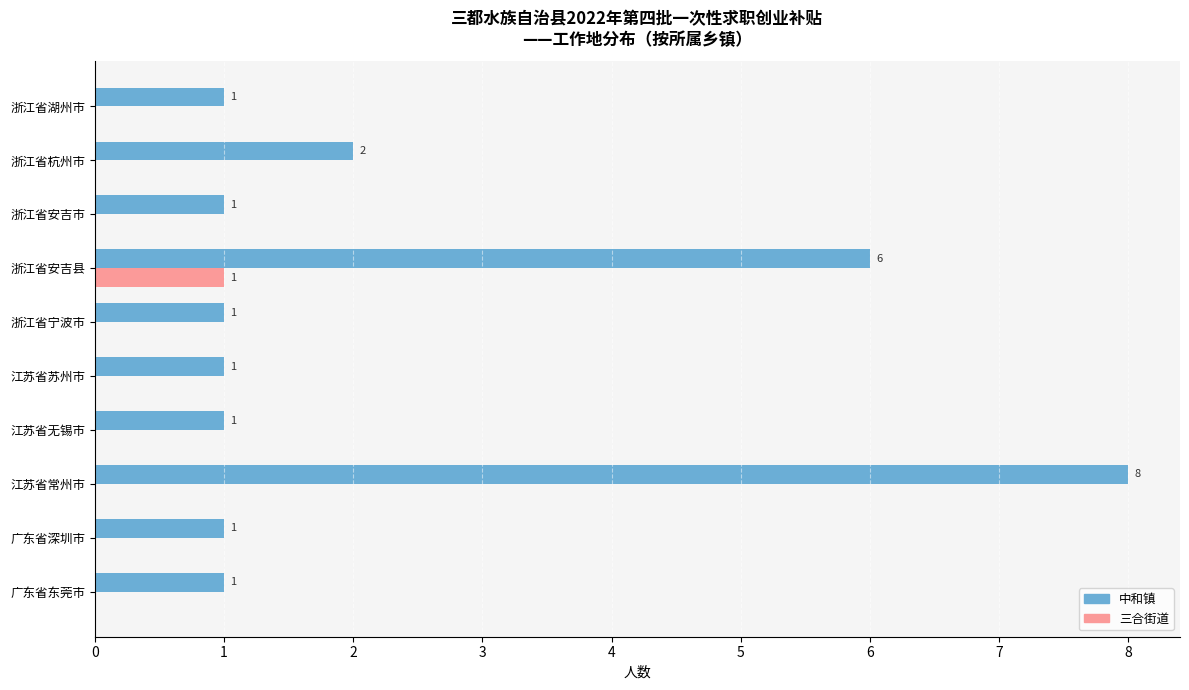

At which category is the sum across all series the highest?

江苏省常州市